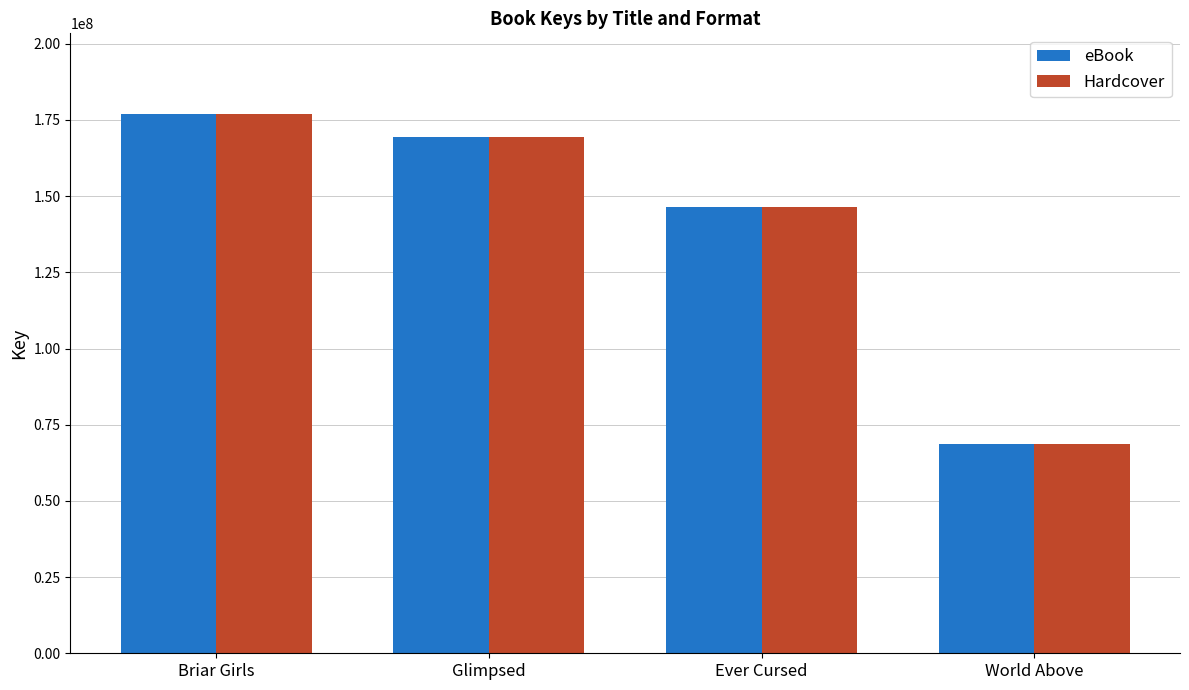

What value does the Hardcover series have at World Above, to the nearest 100?

68701700